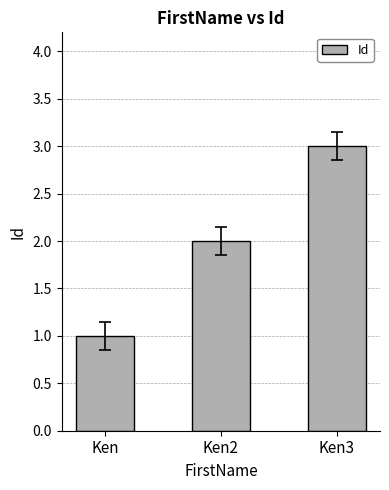

What is the ratio of the value at Ken3 to the value at Ken2?

1.5